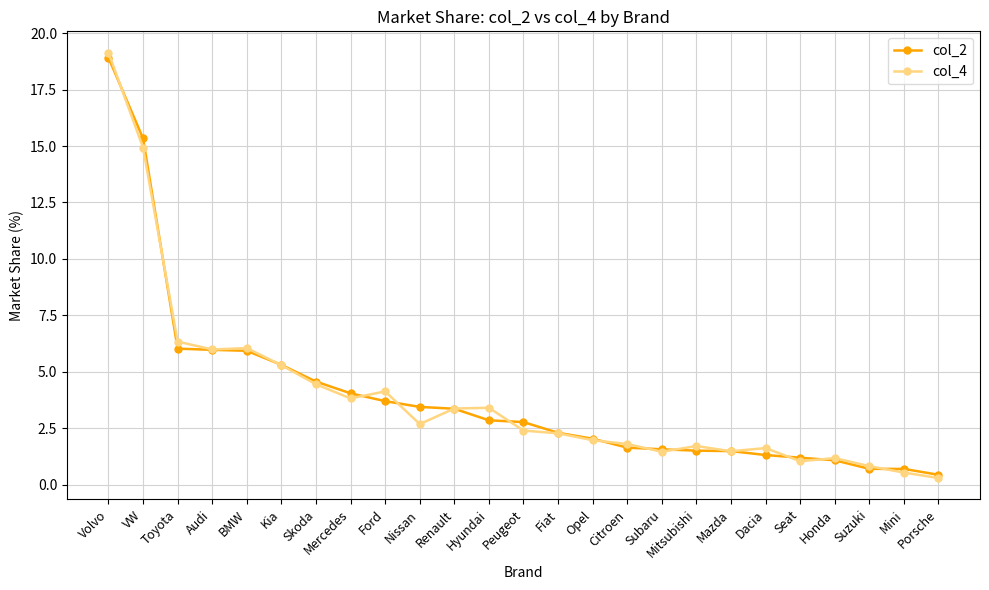

What is the difference between the highest and lowest values at Volvo?

0.2